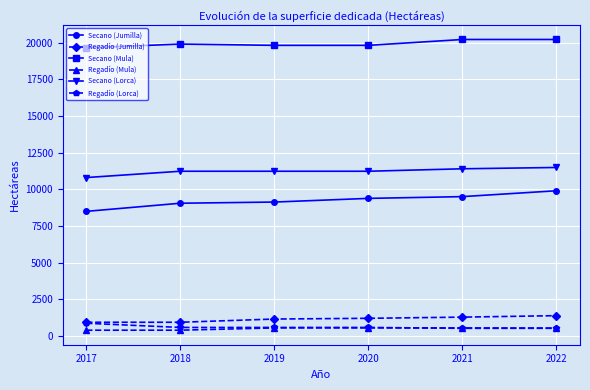

What is the sum of the Secano (Lorca) values at 2022 and 2018?

22727